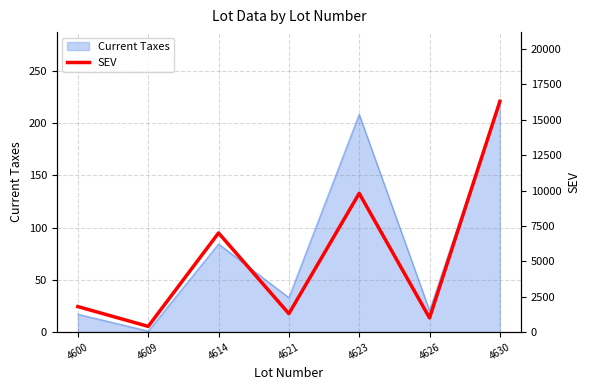

At which label is Current Taxes closest to 110?

4614